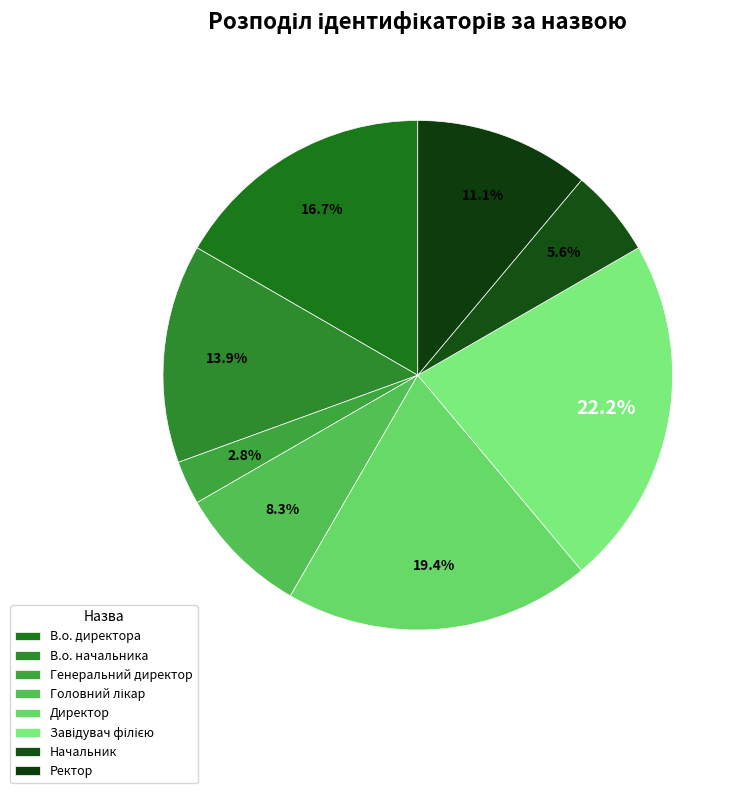

To the nearest percent, what is the difference between the largest and smallest slice percentages?

19%